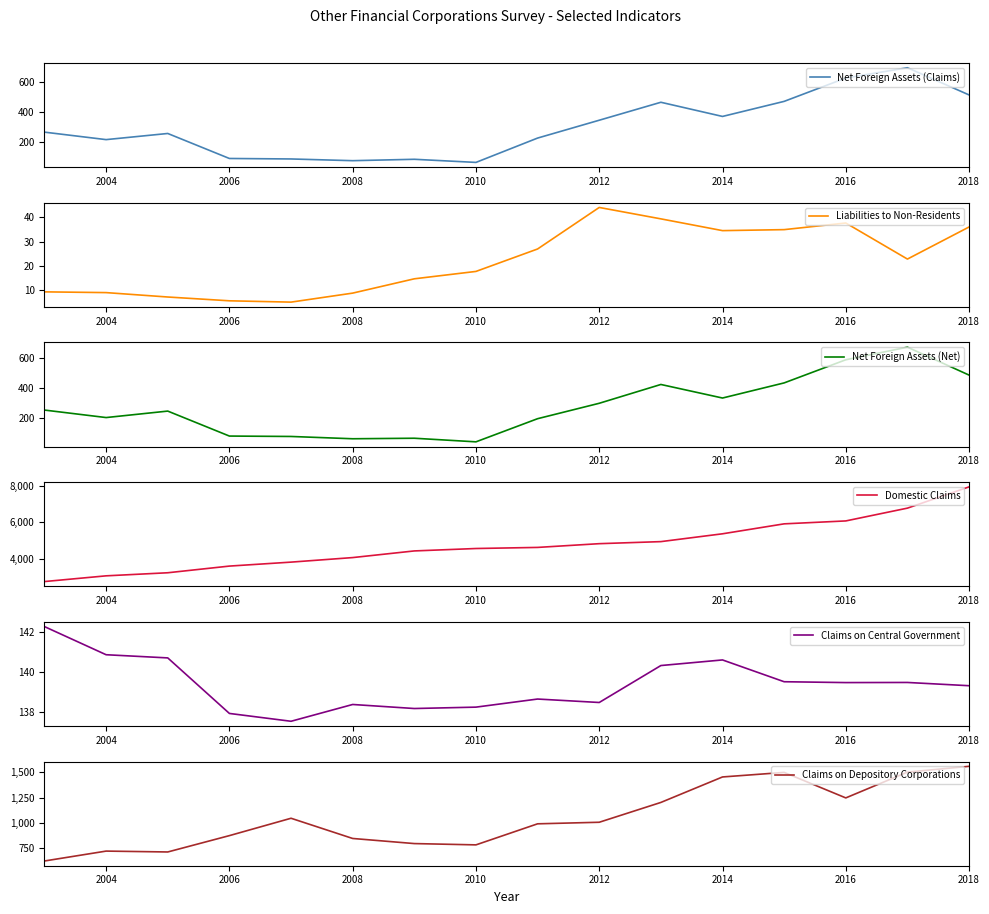

The value of Net Foreign Assets (Claims) at 2004 is 108.4. True or false?

False